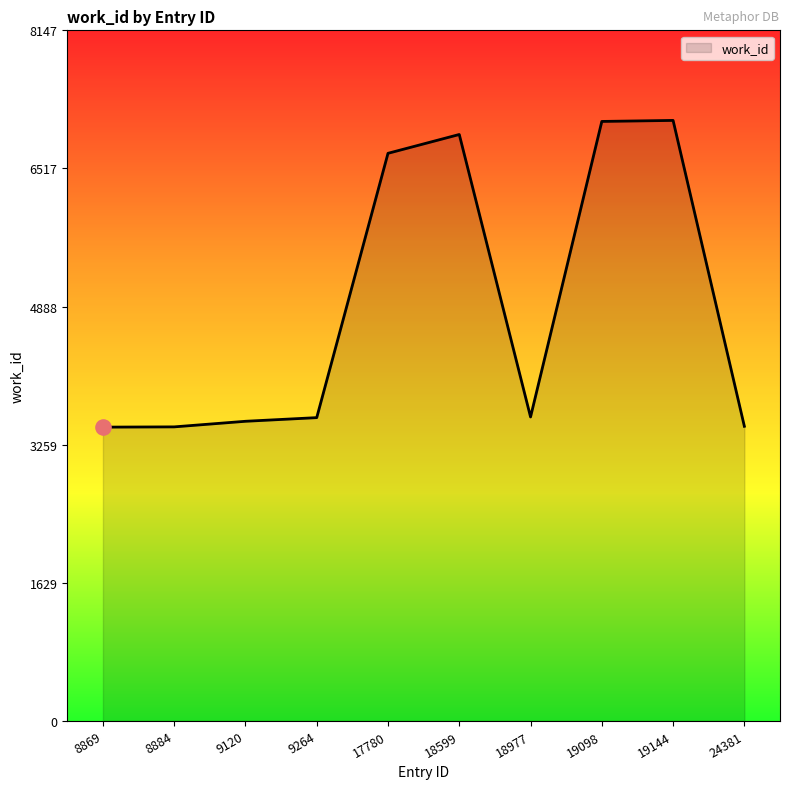

What is the change in value from 8884 to 9264?

+109